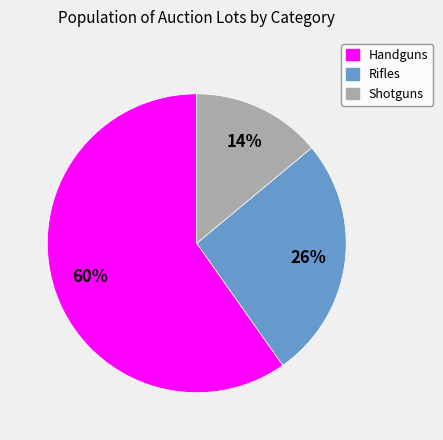

Do Handguns and Rifles together represent more than half of the pie?

Yes